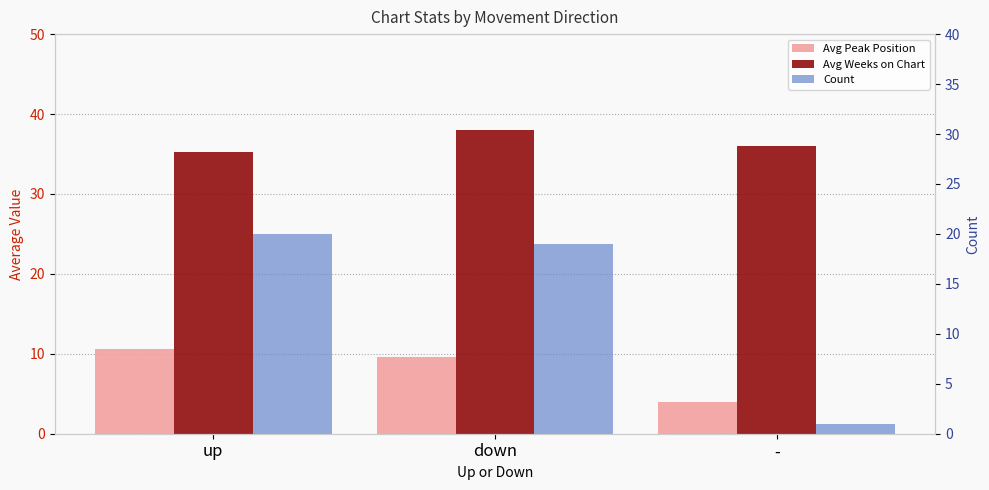

At which label is Avg Peak Position closest to 7?

down